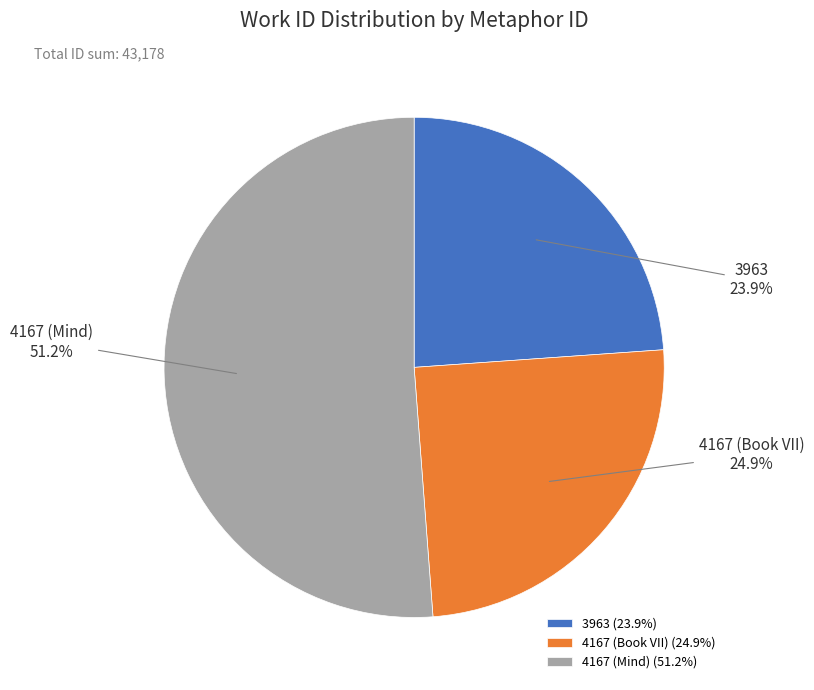

What percentage is the 4167 (Mind) slice, to the nearest percent?

51%